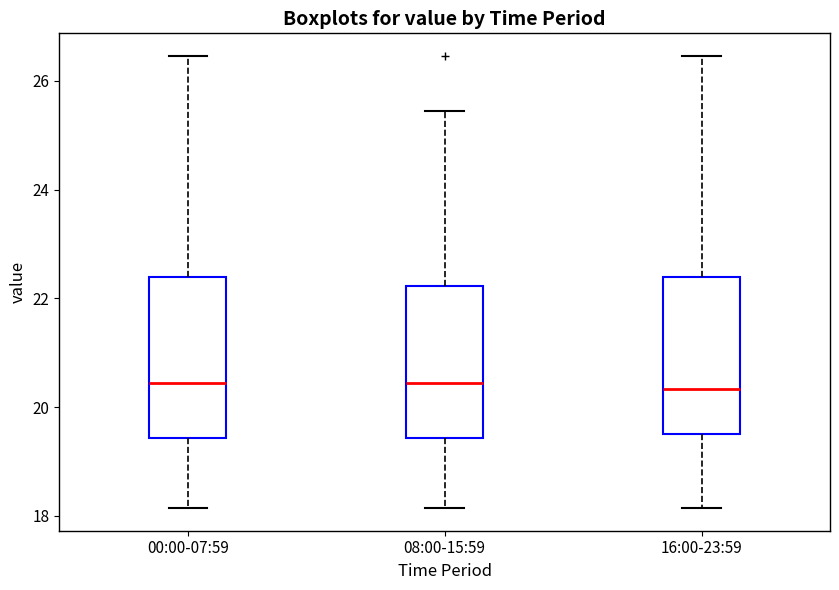

Where is the upper edge of the box for 08:00-15:59 on the y-axis? The values are not printed on the chart, so give them approximately, as read against the axis.

22.2